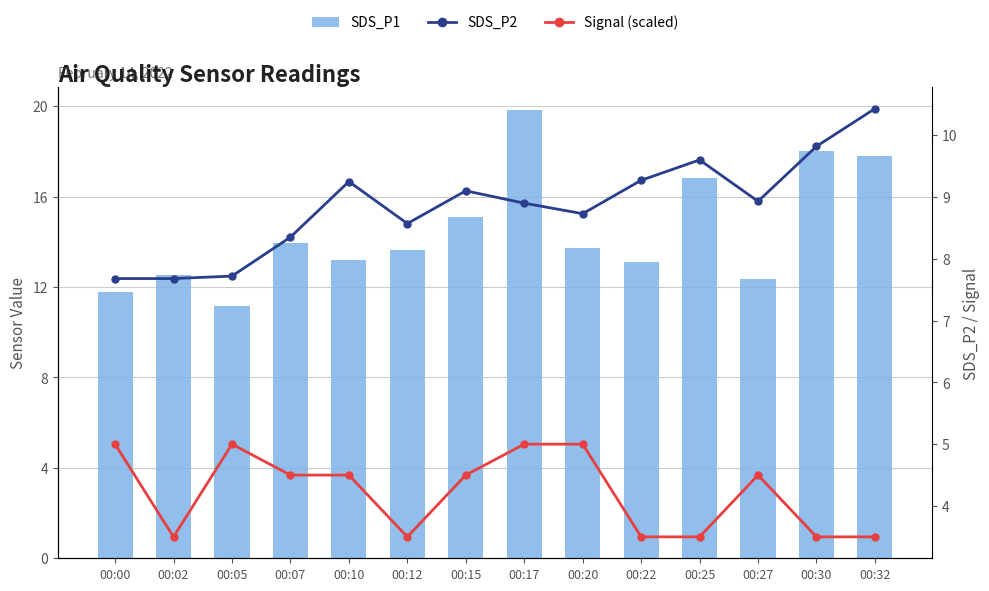

Which series has the widest spread of values?

SDS_P1